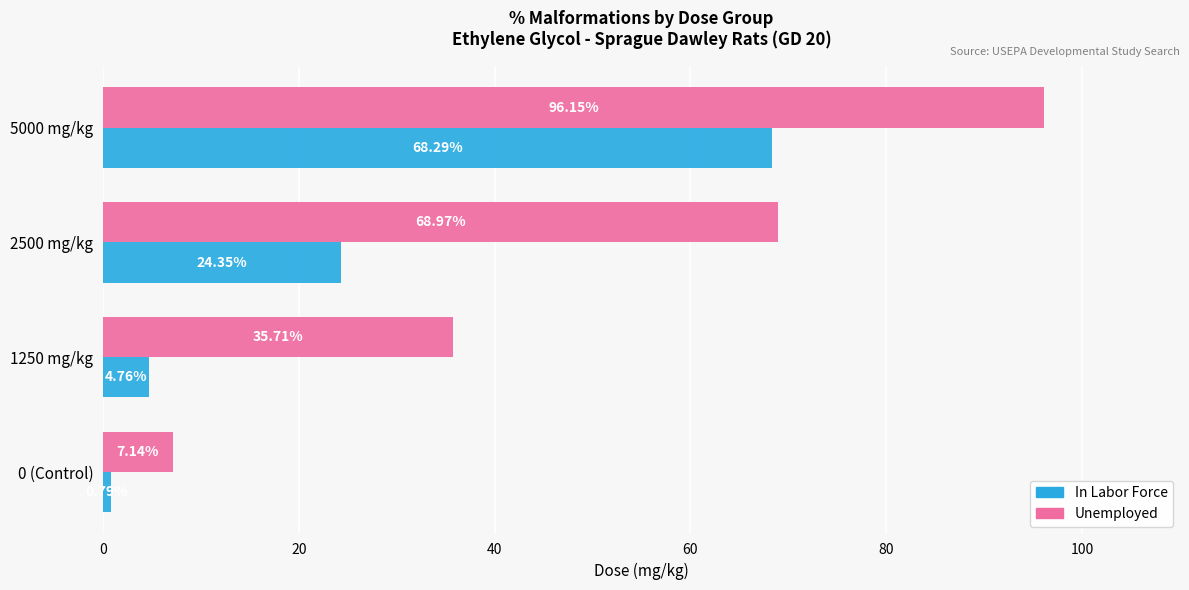

Which series has the largest range (max minus min)?

Unemployed